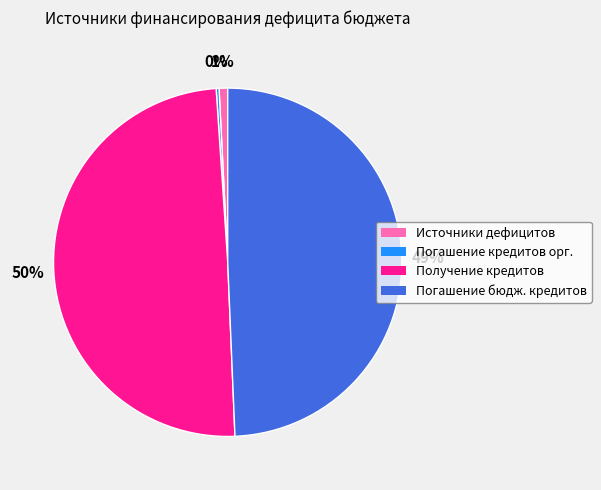

The Источники дефицитов slice represents 11% of the pie. True or false?

False